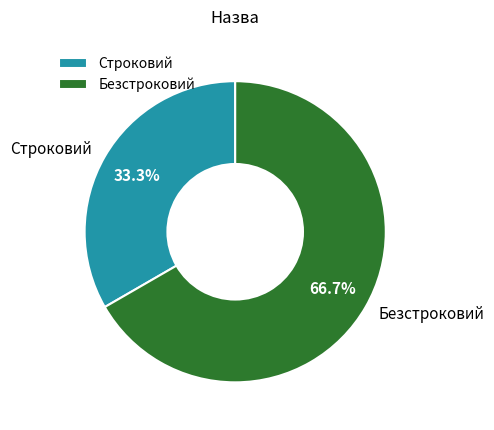

True or false: Строковий accounts for 33% of the total.

True